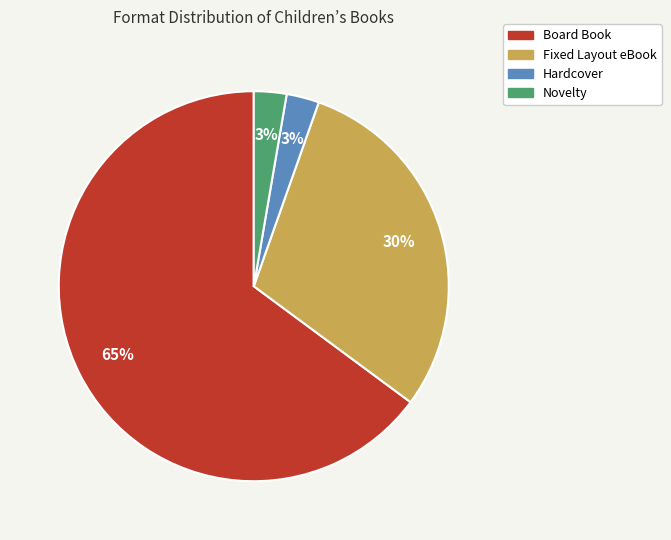

Is it true that Fixed Layout eBook is 22% of the pie?

False